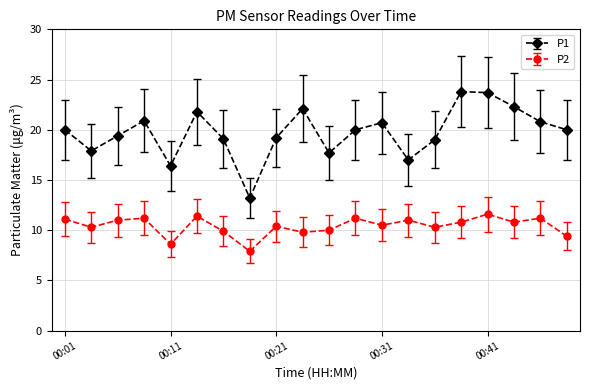

List the series in order of their peak value, highest first.

P1, P2